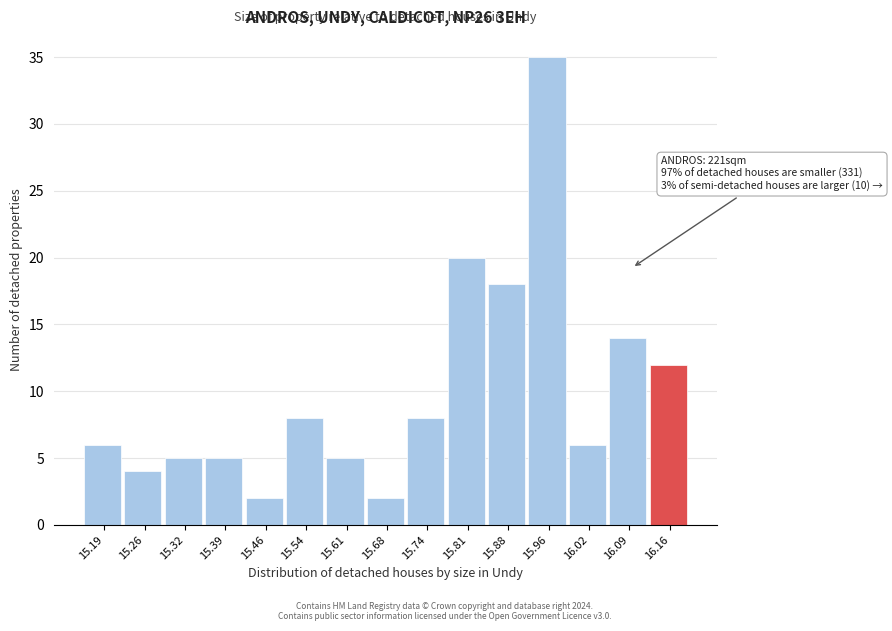

Over which range of the x-axis is the bar tallest?

15.92 to 15.99